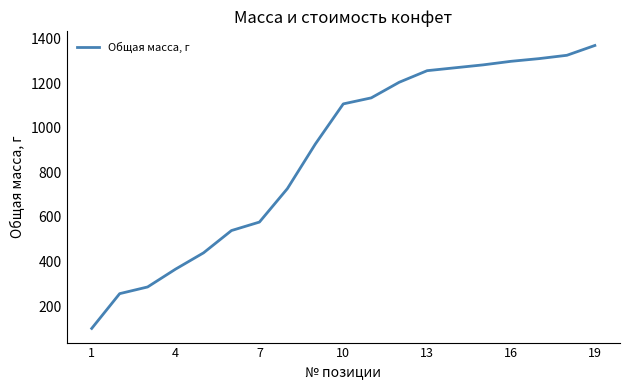

What is the minimum value shown in the chart?

100